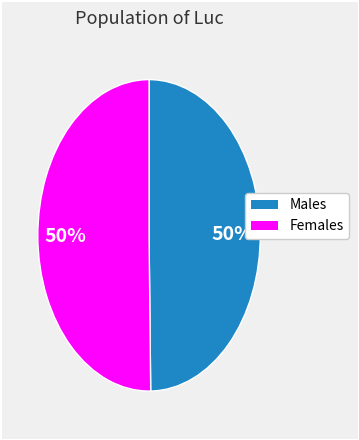

To the nearest percent, what is the average slice percentage?

50%